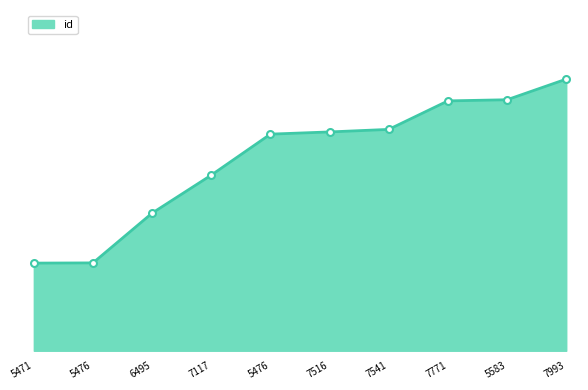

What is the label of the 10th point from the left?

7993